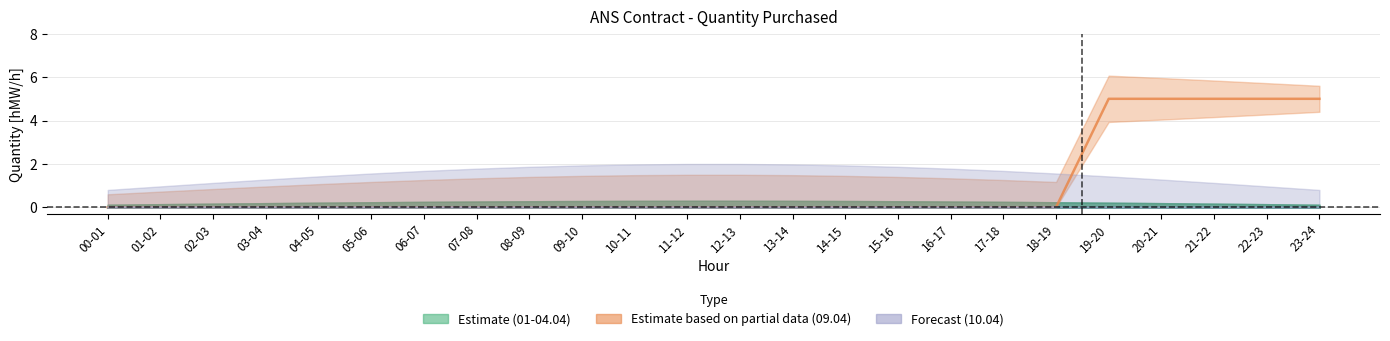

Does the chart display data point markers on the line(s)?

No